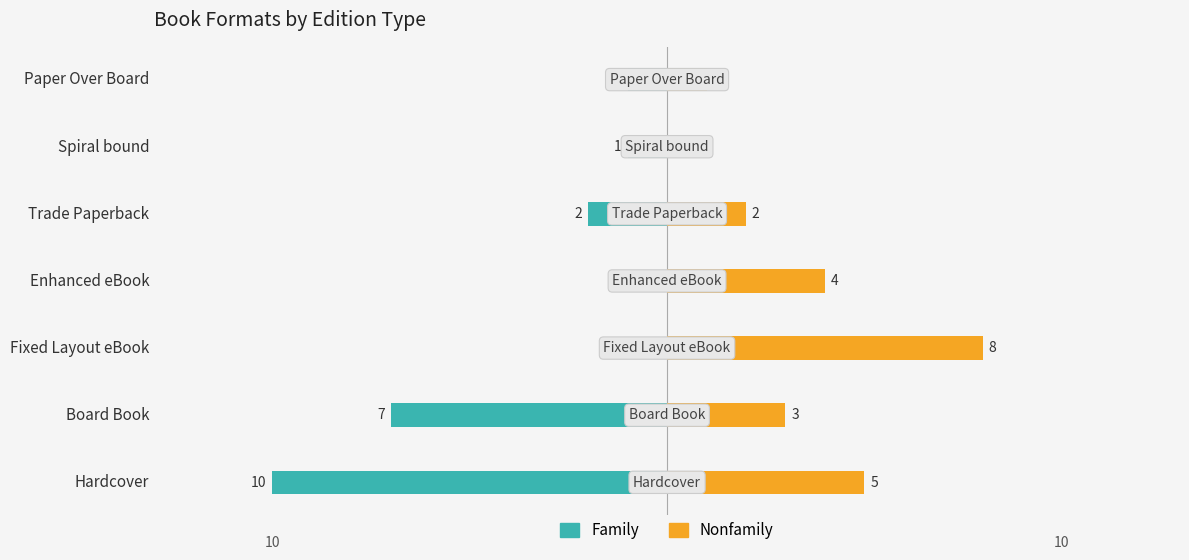

Reading left to right, list all the values displayed in this chart.

Family: -10	-7	0	0	-2	-1	-1
Nonfamily: 5	3	8	4	2	0	1